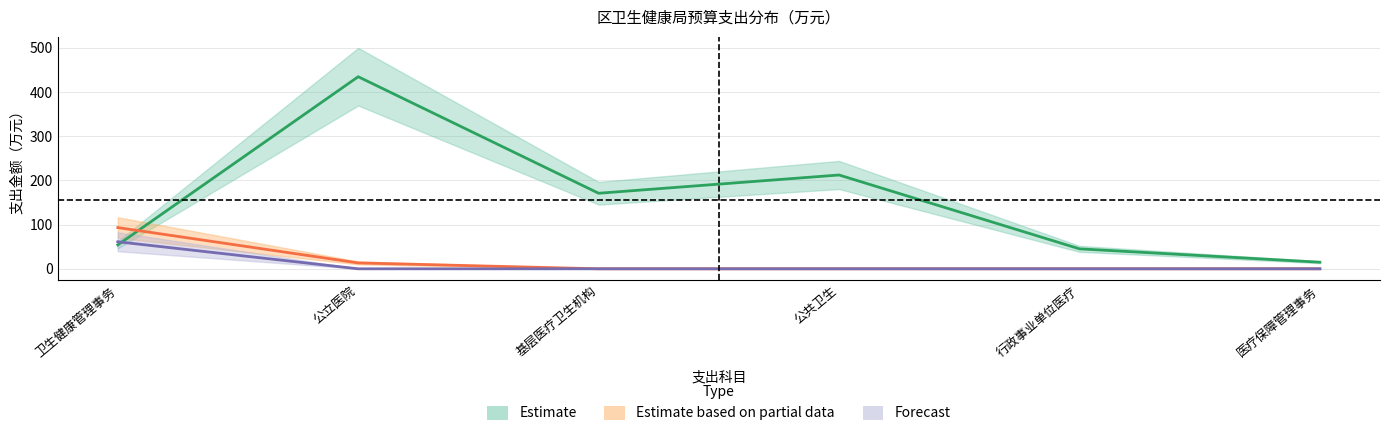

Reading left to right, what are all the values shown in this chart?

卫生健康支出_sub: 卫生健康管理事务=54.1	公立医院=434.8	基层医疗卫生机构=171.0	公共卫生=212.4	行政事业单位医疗=45.2	医疗保障管理事务=14.9
社会保障和就业支出_sub: 卫生健康管理事务=93.3	公立医院=13.3	基层医疗卫生机构=0.0	公共卫生=0.0	行政事业单位医疗=0.0	医疗保障管理事务=0.0
住房保障支出_sub: 卫生健康管理事务=61.2	公立医院=0.0	基层医疗卫生机构=0.0	公共卫生=0.0	行政事业单位医疗=0.0	医疗保障管理事务=0.0